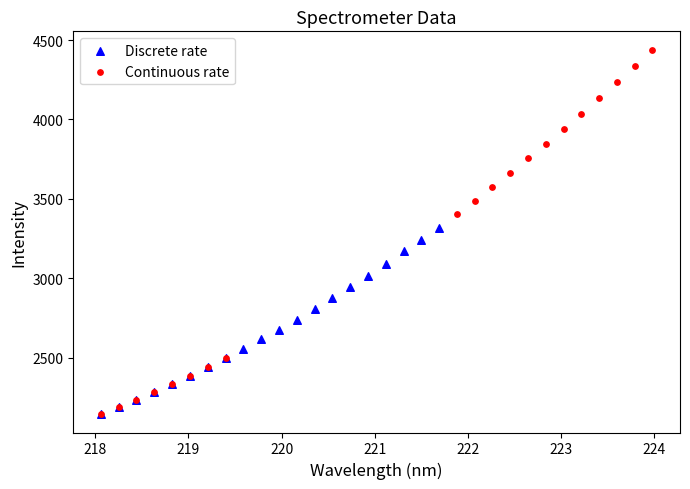

What are all the series names shown in the legend?

Discrete rate, Continuous rate